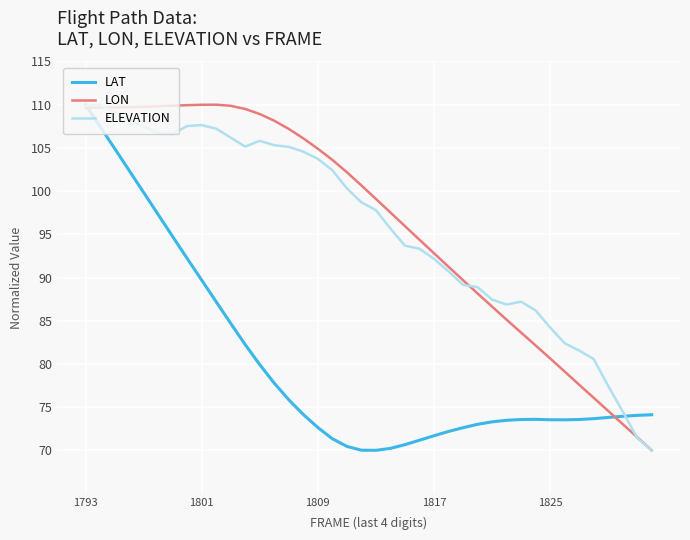

What is the minimum value shown in the chart?

70.0